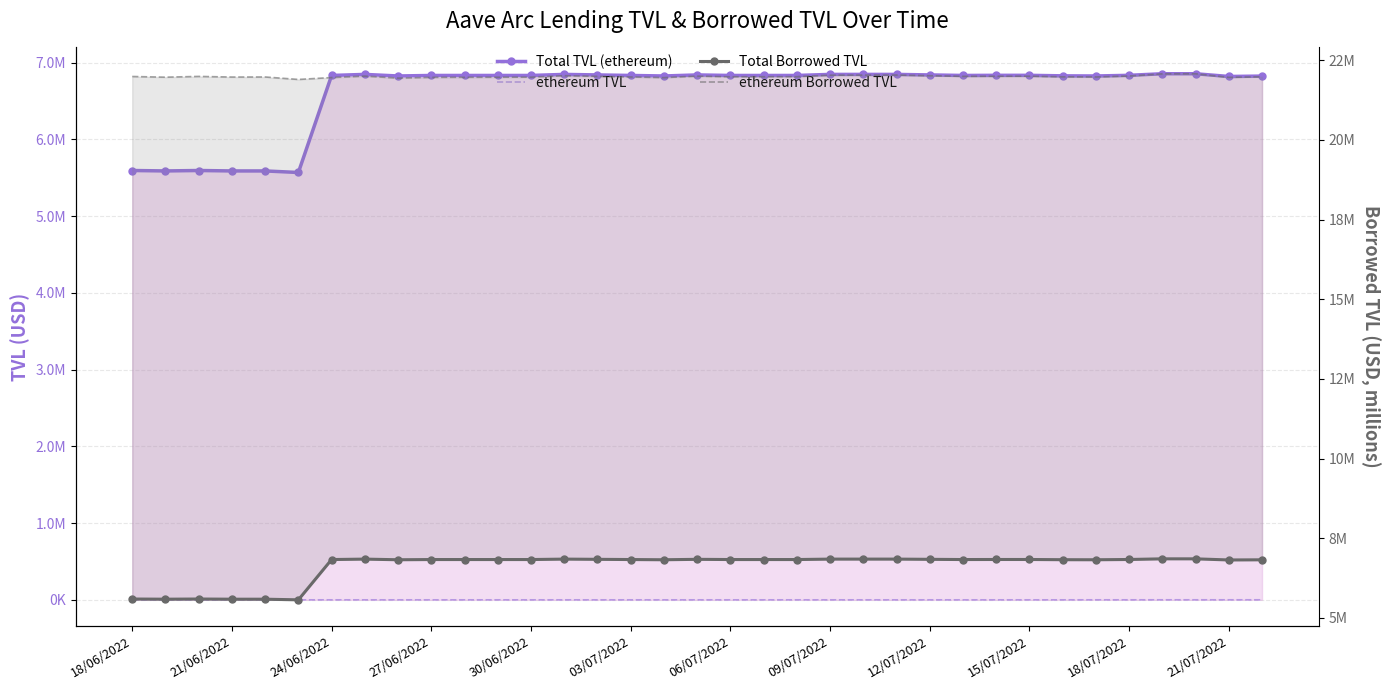

Which series changed the most between 30/06/2022 and 34?

Total TVL (ethereum)